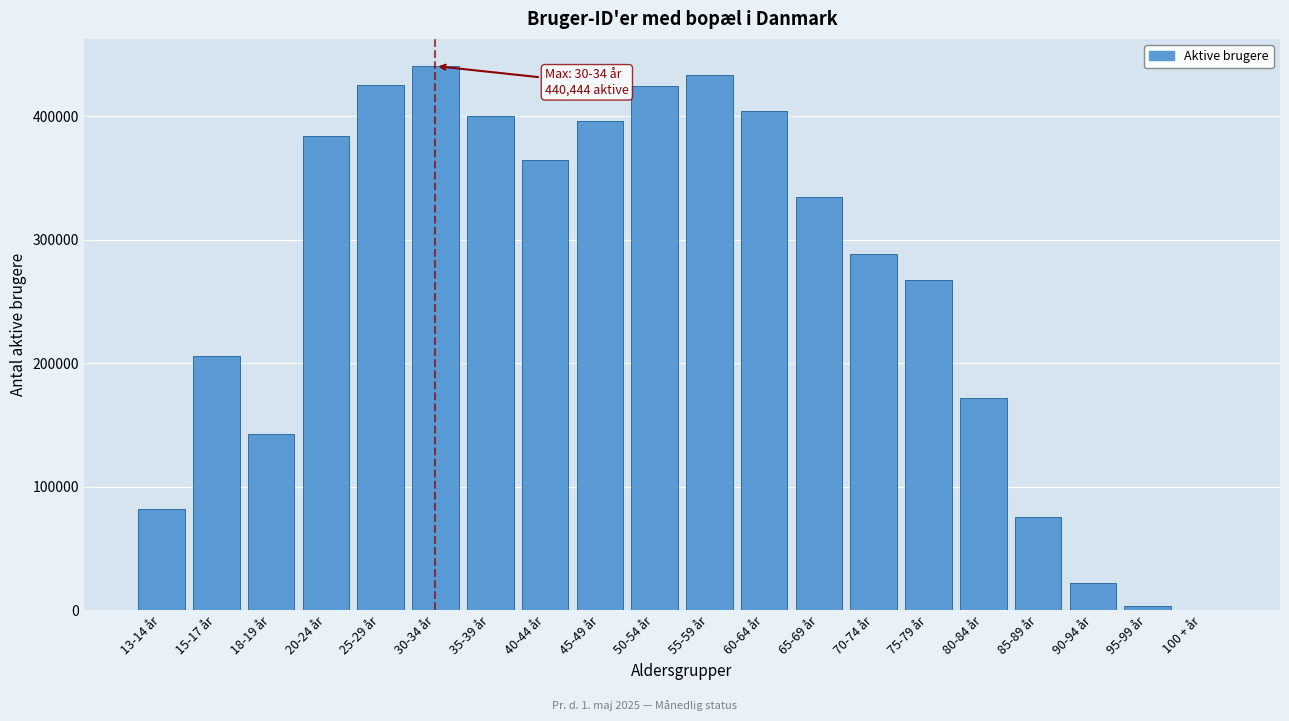

What is the sum of all values?

5264397